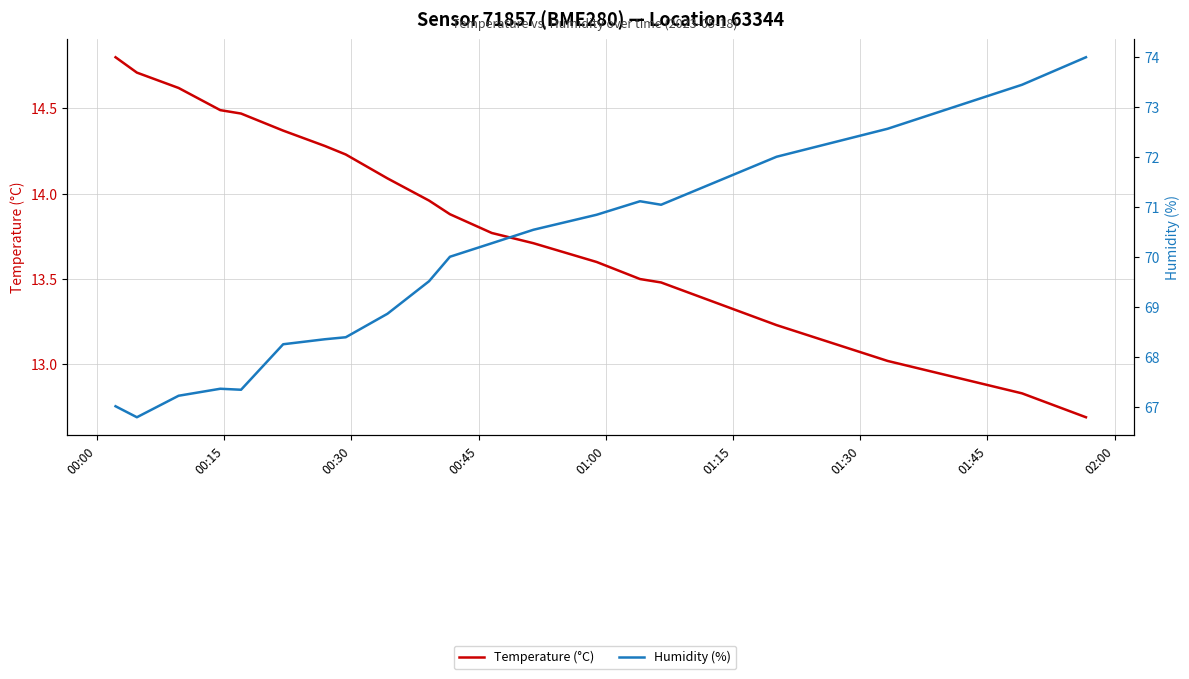

Reading left to right, list all the values displayed in this chart.

Temperature (°C): 14.8	14.7	14.6	14.5	14.5	14.4	14.3	14.2	14.1	14.0	13.9	13.8	13.7	13.6	13.5	13.5	13.2	13.0	12.8	12.7
Humidity (%): 67.0	66.8	67.2	67.4	67.3	68.2	68.3	68.4	68.9	69.5	70.0	70.3	70.5	70.8	71.1	71.0	72.0	72.6	73.4	74.0